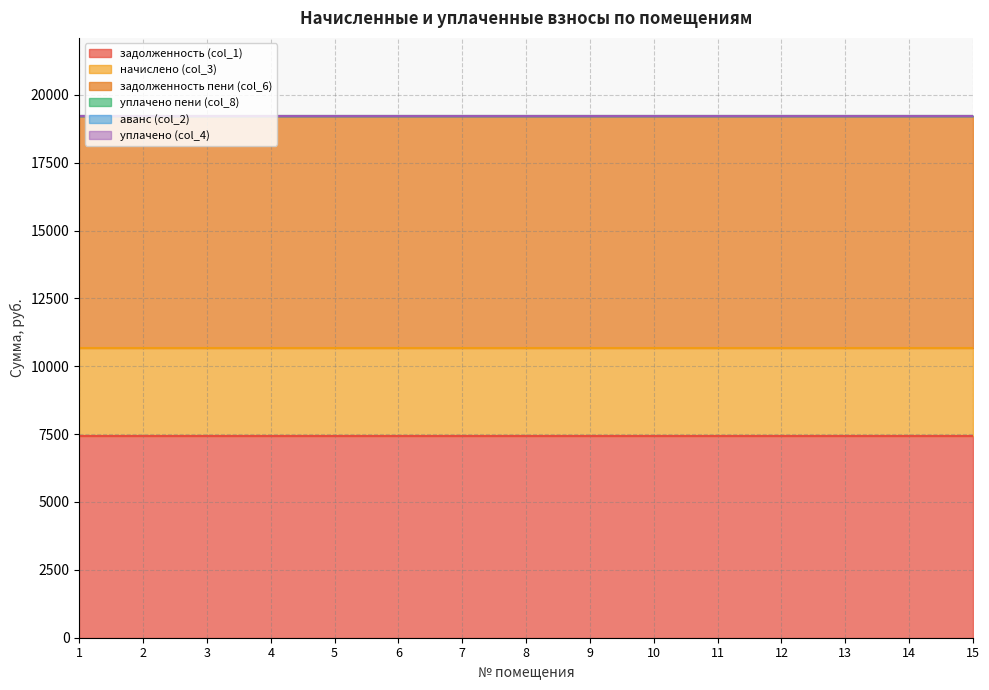

Which series has the largest total across all categories?

задолженность пени (col_6)